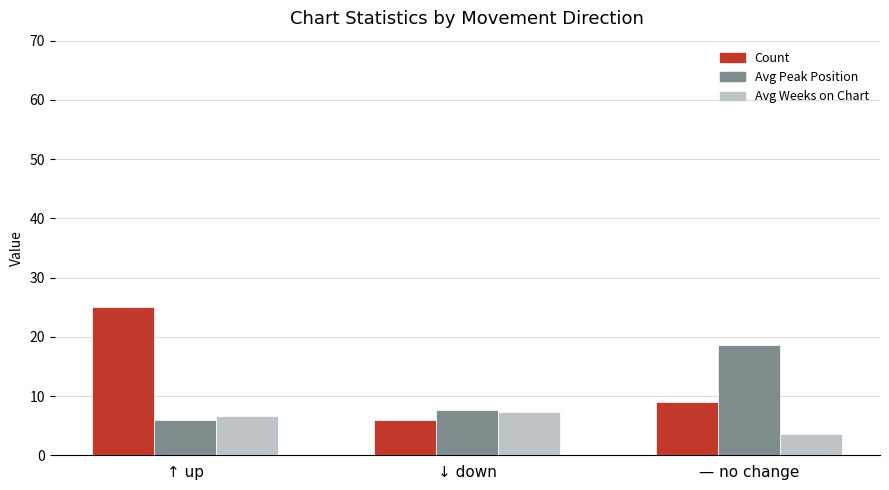

What is the value of the Avg Weeks on Chart bar at the 1st from the left?

6.6